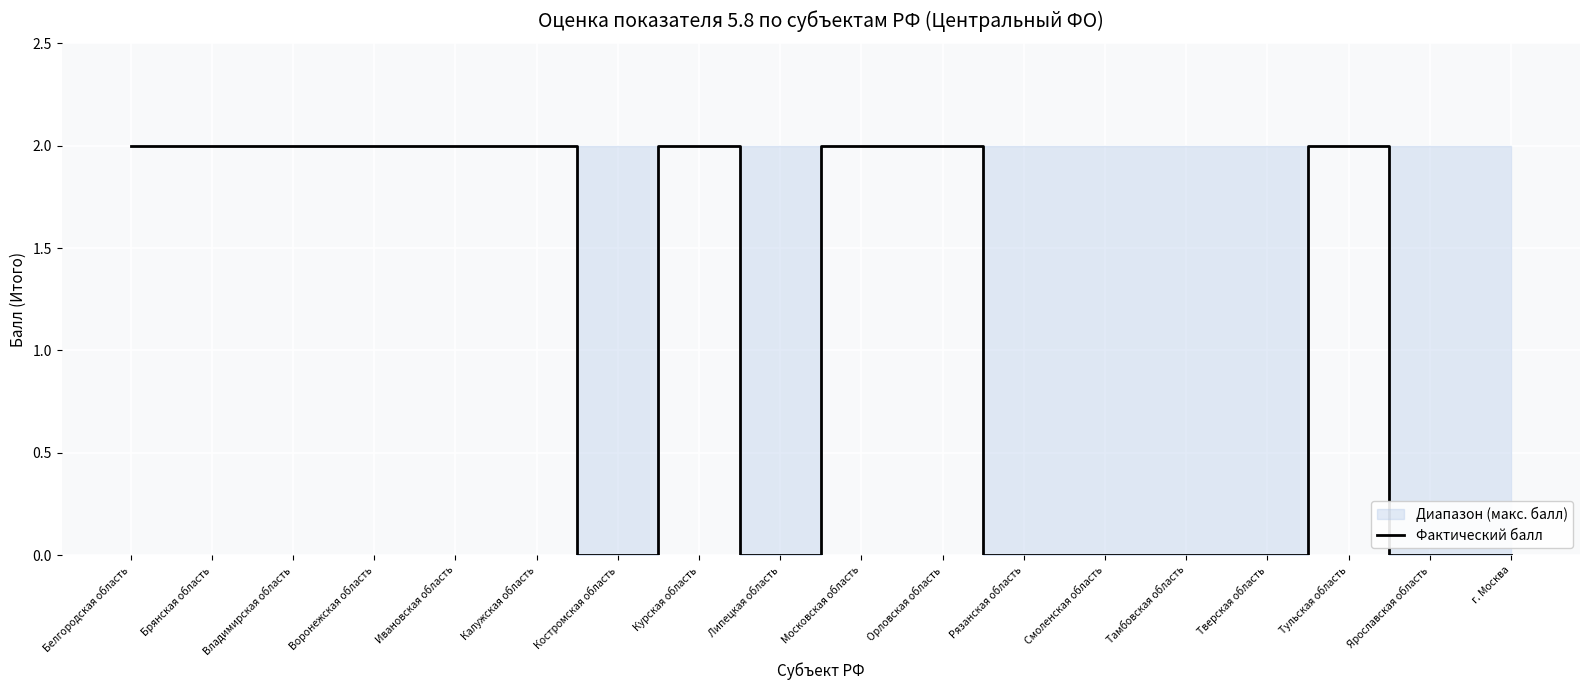

Which has a higher value, Воронежская область or Тамбовская область?

Воронежская область